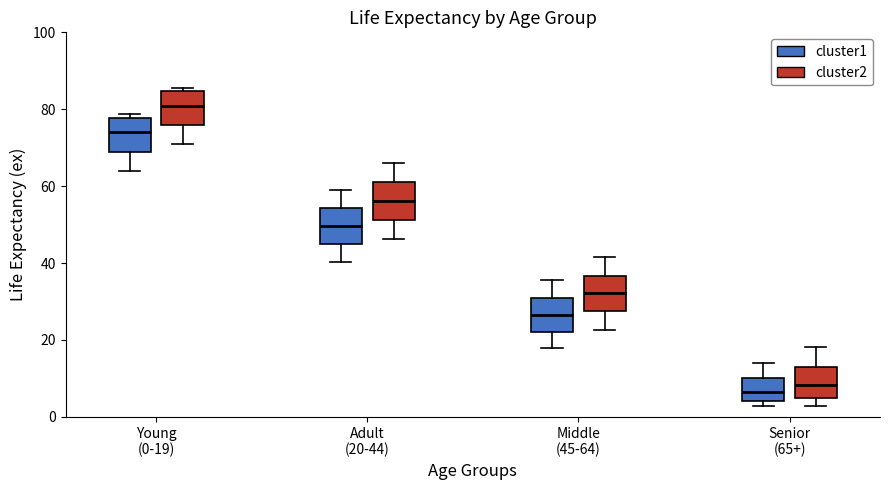

Reading left to right, transcribe this box plot: for each box, give where its median line is, the range the box spans, and where its two whiskers end, as read against the y-axis. The values are not printed on the chart, so give them approximately, as read against the axis.

Young (0-19) (cluster1): median 74, box 70 to 78, whiskers 64 to 78 (just above the box's upper edge)
Young (0-19) (cluster2): median 80, box 76 to 84, whiskers 70 to 86
Adult (20-44) (cluster1): median 50, box 44 to 54, whiskers 40 to 60
Adult (20-44) (cluster2): median 56, box 52 to 62, whiskers 46 to 66
Middle (45-64) (cluster1): median 26, box 22 to 30, whiskers 18 to 36
Middle (45-64) (cluster2): median 32, box 28 to 36, whiskers 22 to 42
Senior (65+) (cluster1): median 6, box 4 to 10, whiskers 2 to 14
Senior (65+) (cluster2): median 8, box 4 to 12, whiskers 2 to 18